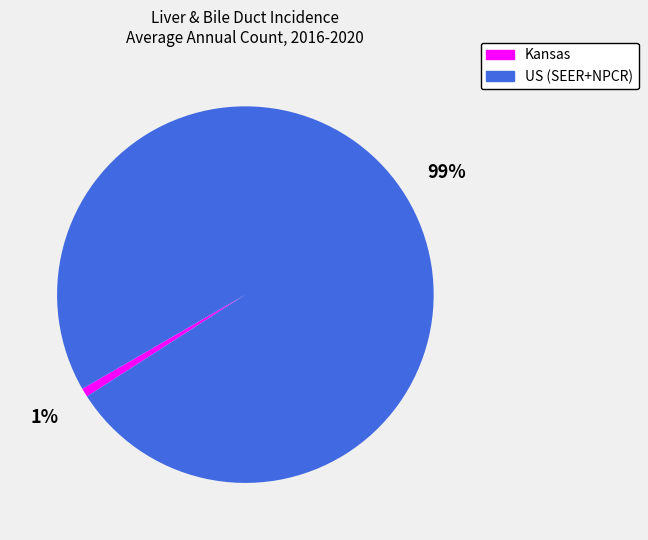

To the nearest percent, what is the difference between the US (SEER+NPCR) and Kansas slice percentages?

98%